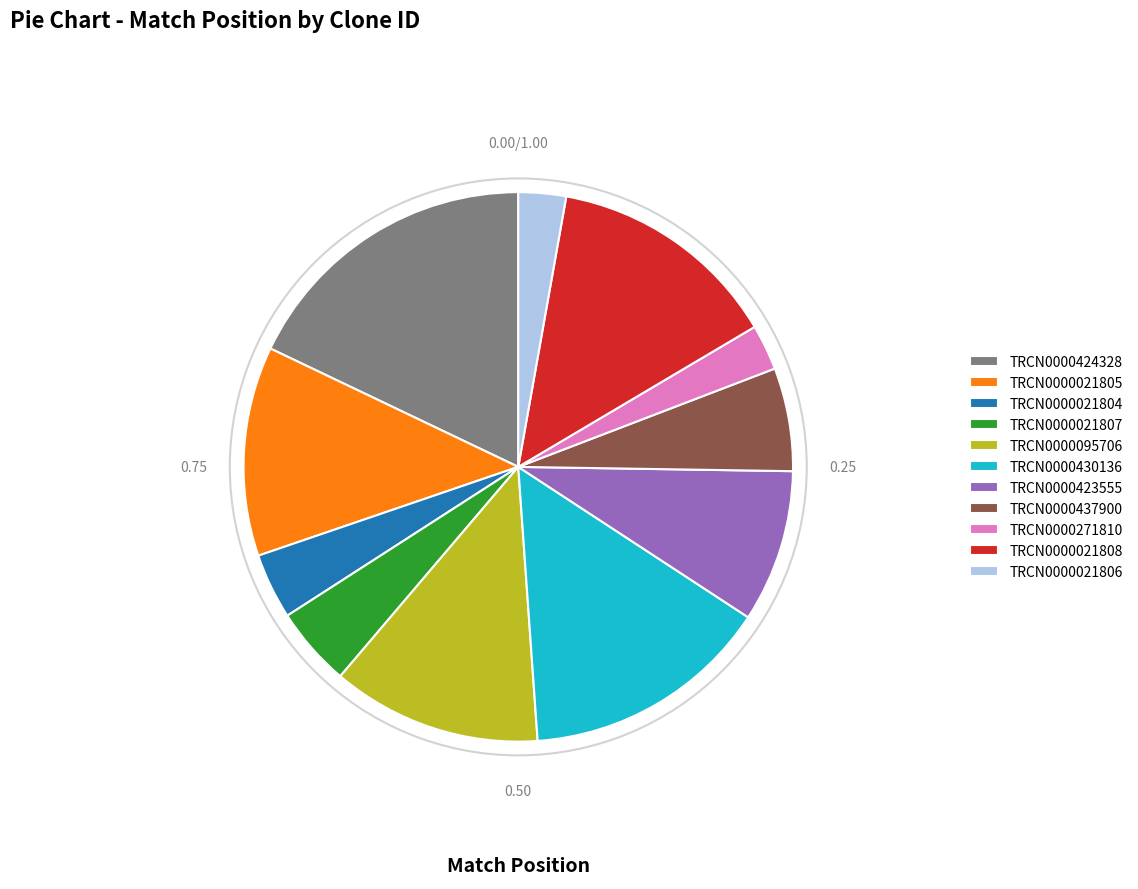

How many segments does this pie chart have?

11